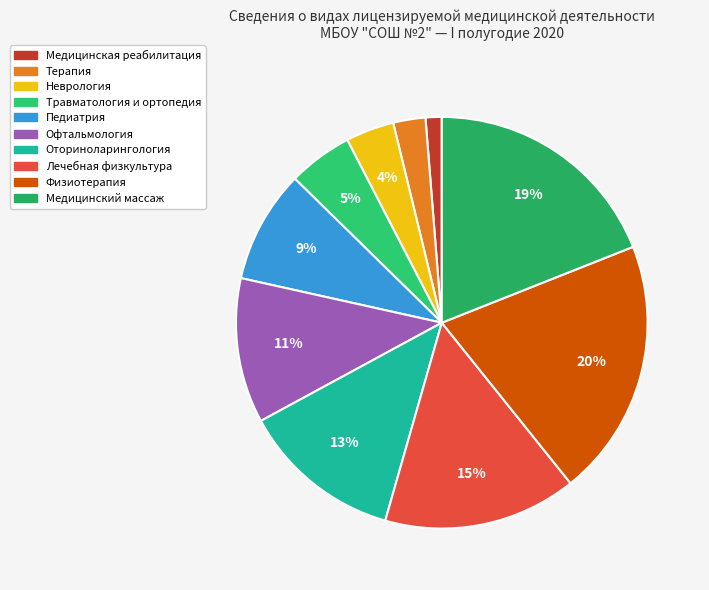

What percentage is NOT represented by Педиатрия?

91.1%